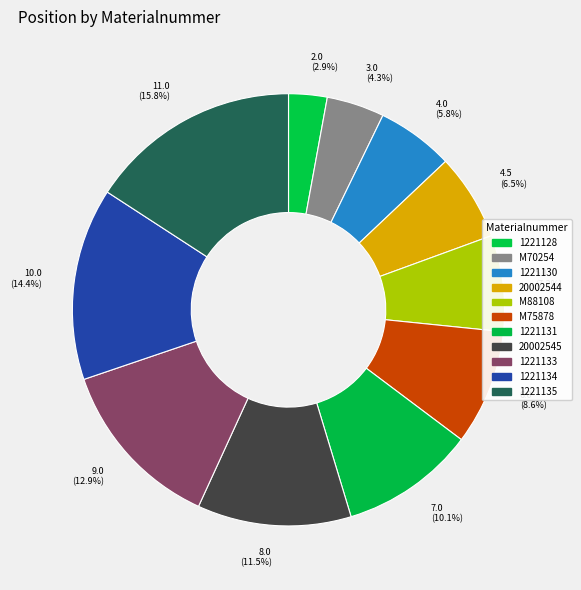

How many slices are in this pie chart?

11